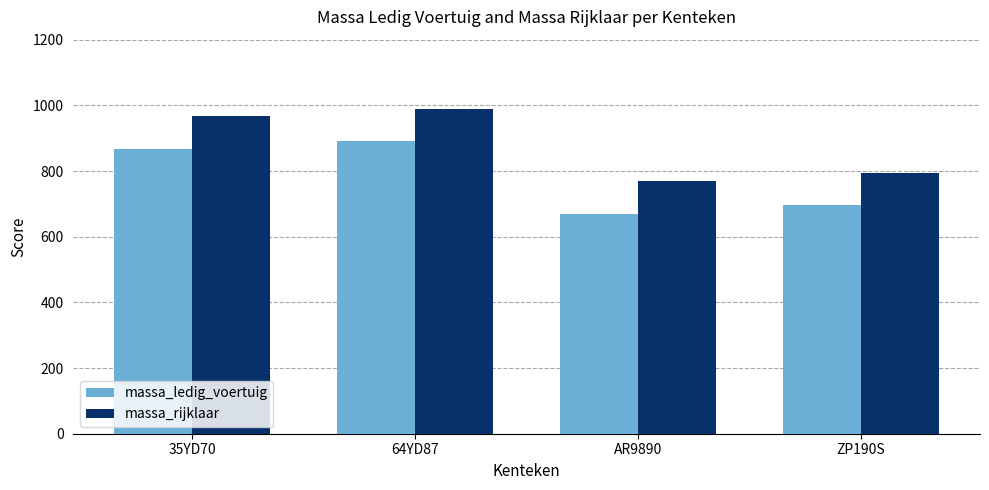

What is the approximate value of massa_rijklaar at 35YD70?

968